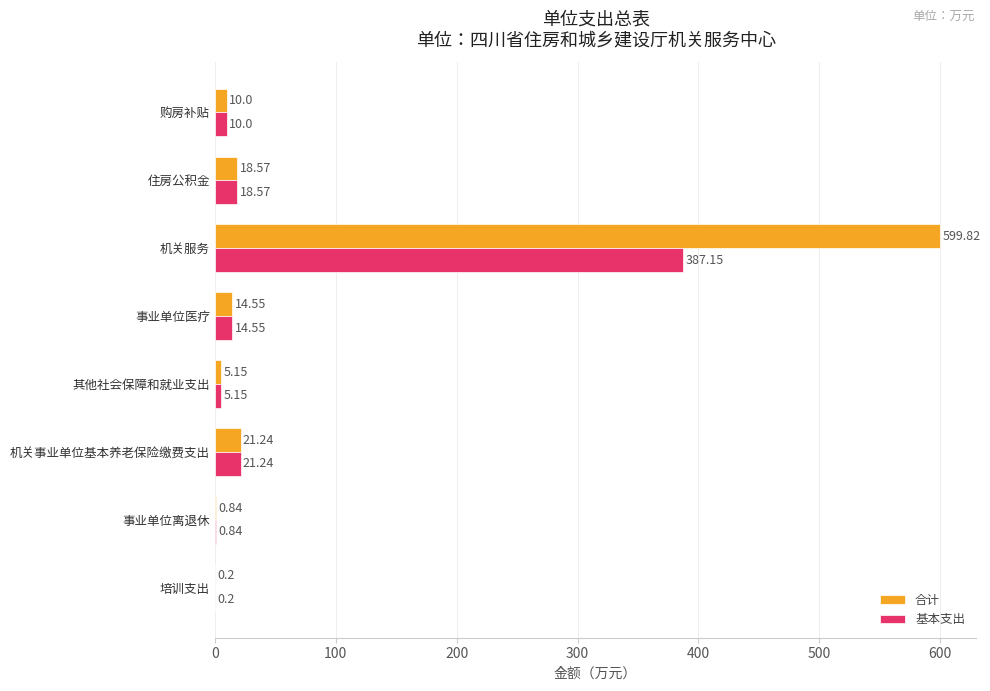

At which category is the sum across all series the highest?

机关服务